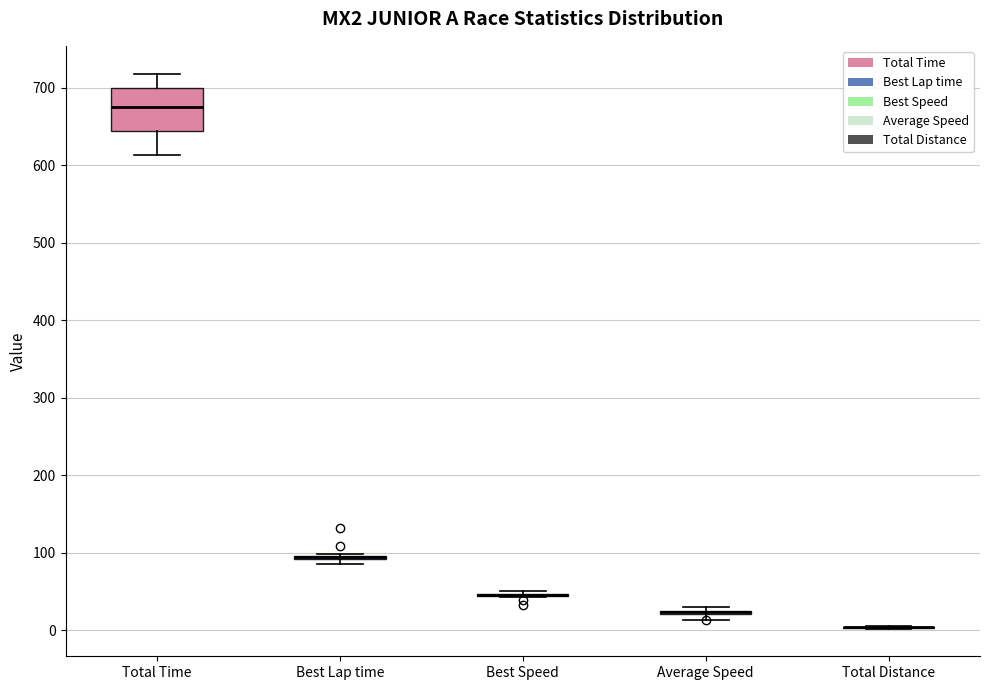

Which box is the tallest, from its lower edge to its upper edge?

Total Time